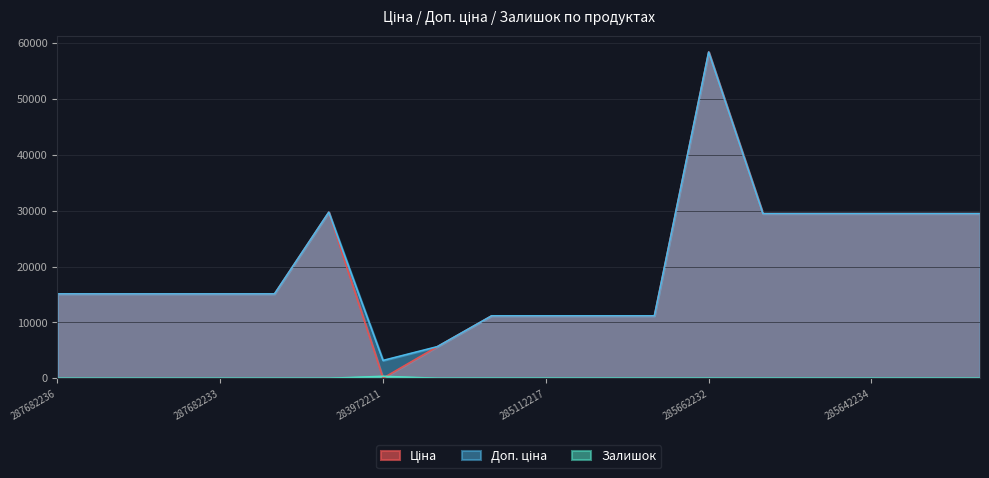

Count the number of categories in the chart.

18